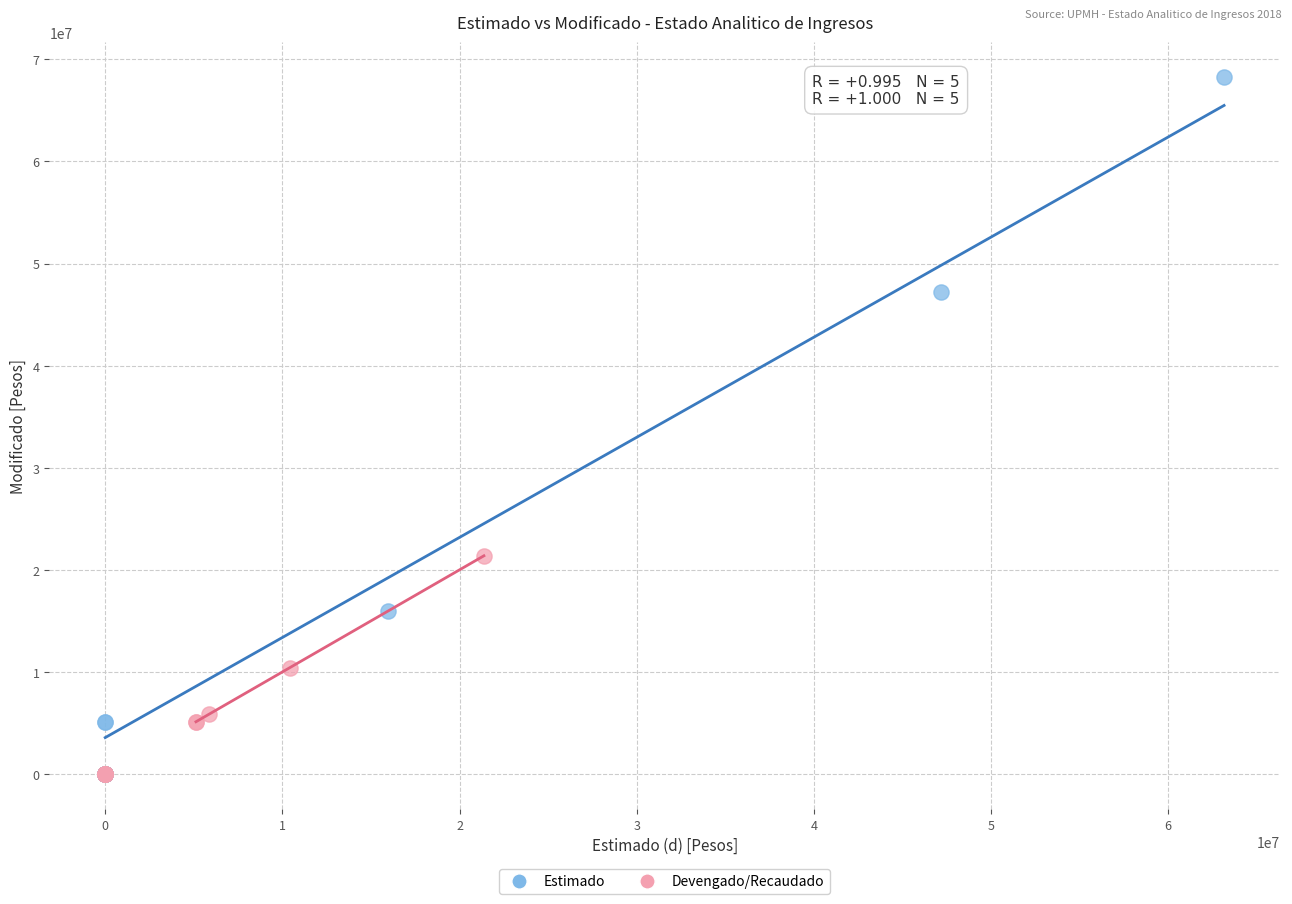

Which series has the widest spread of Y values?

Estimado